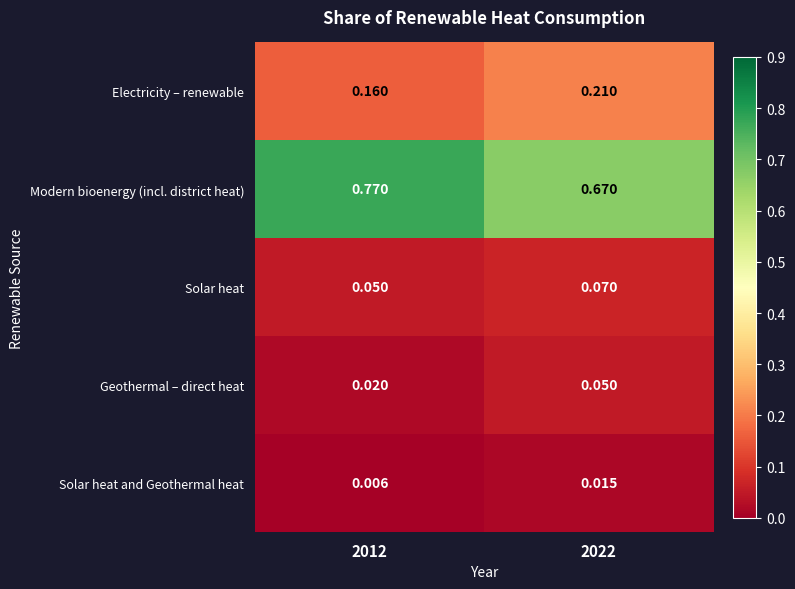

Which series has the largest total across all categories?

Modern bioenergy (incl. district heat)